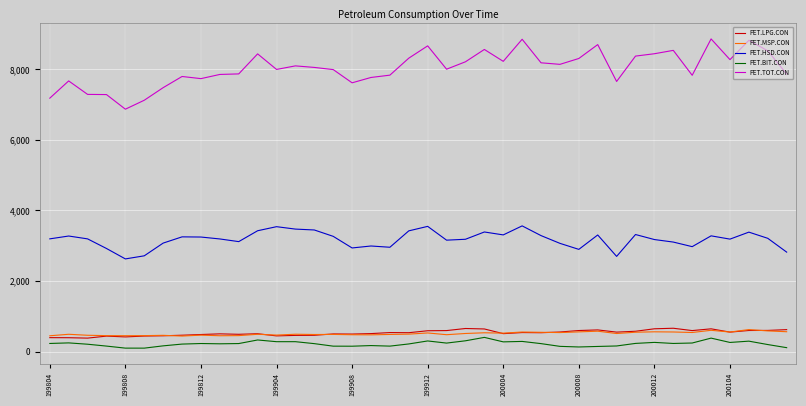

True or false: PET.LPG.CON and PET.TOT.CON intersect in this chart.

False